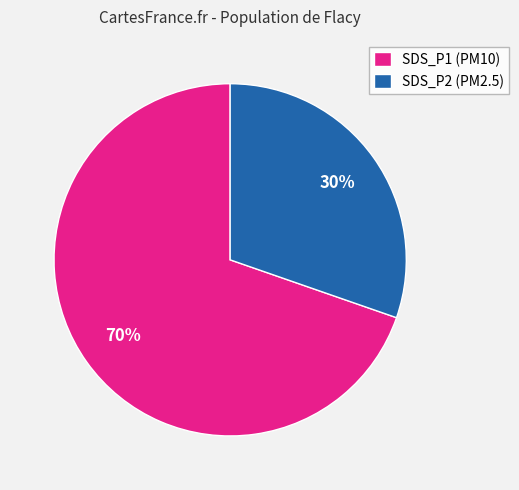

What percentage is the SDS_P1 (PM10) slice, to the nearest percent?

70%